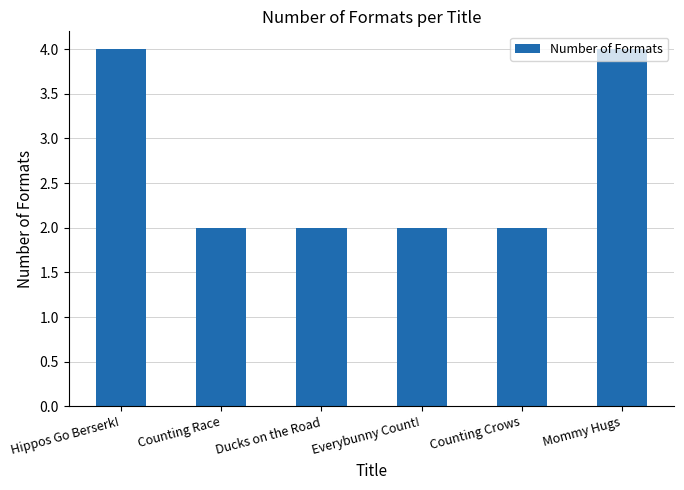

True or false: the data shows 2 at Counting Crows.

True